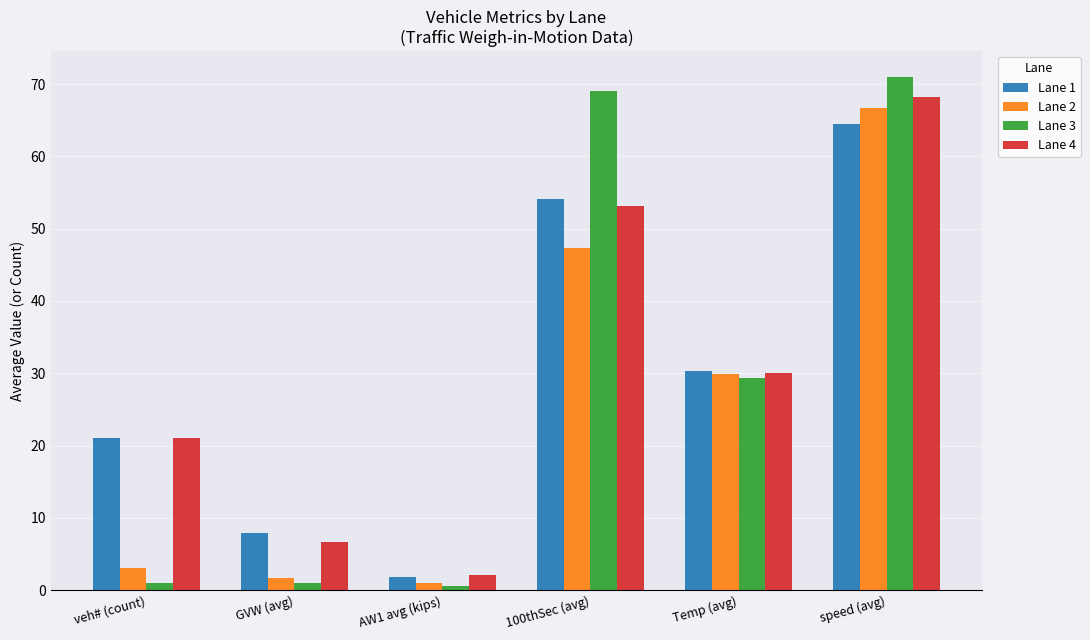

At which label does Lane 4 reach its minimum?

AW1 avg (kips)